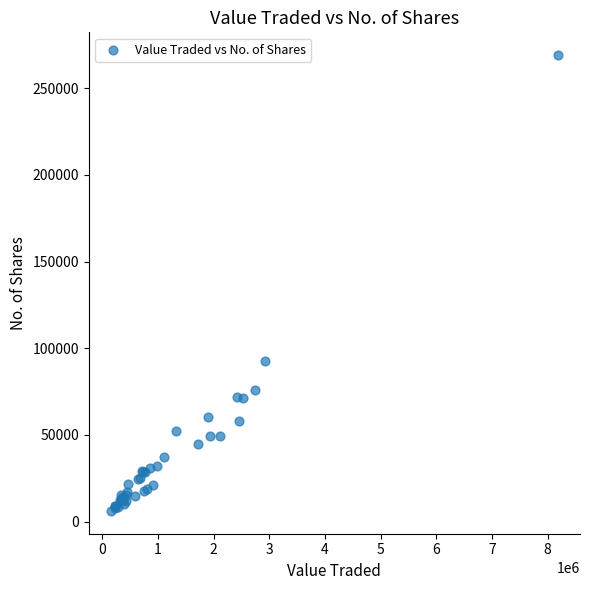

What Y value in the scatter plot is closest to 137597?

92650